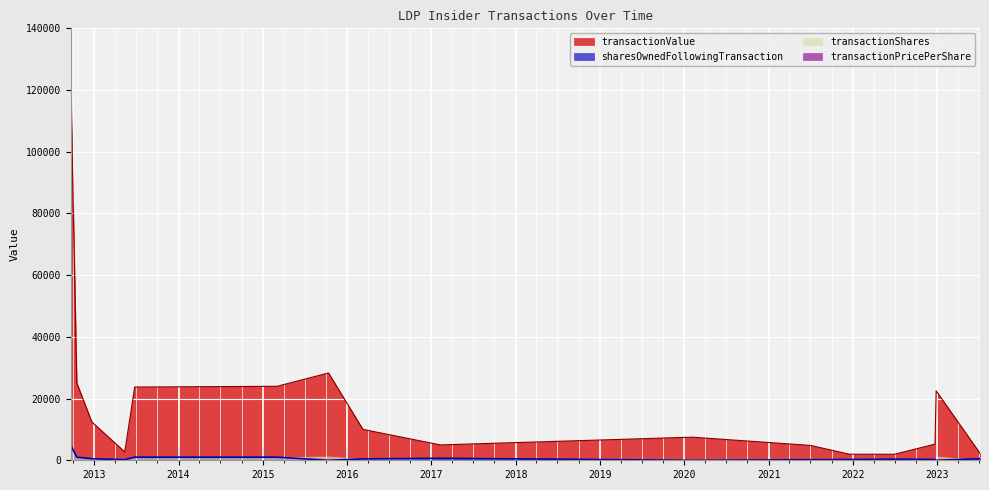

Where does the sharesOwnedFollowingTransaction series first go above 435?

2012-09-20